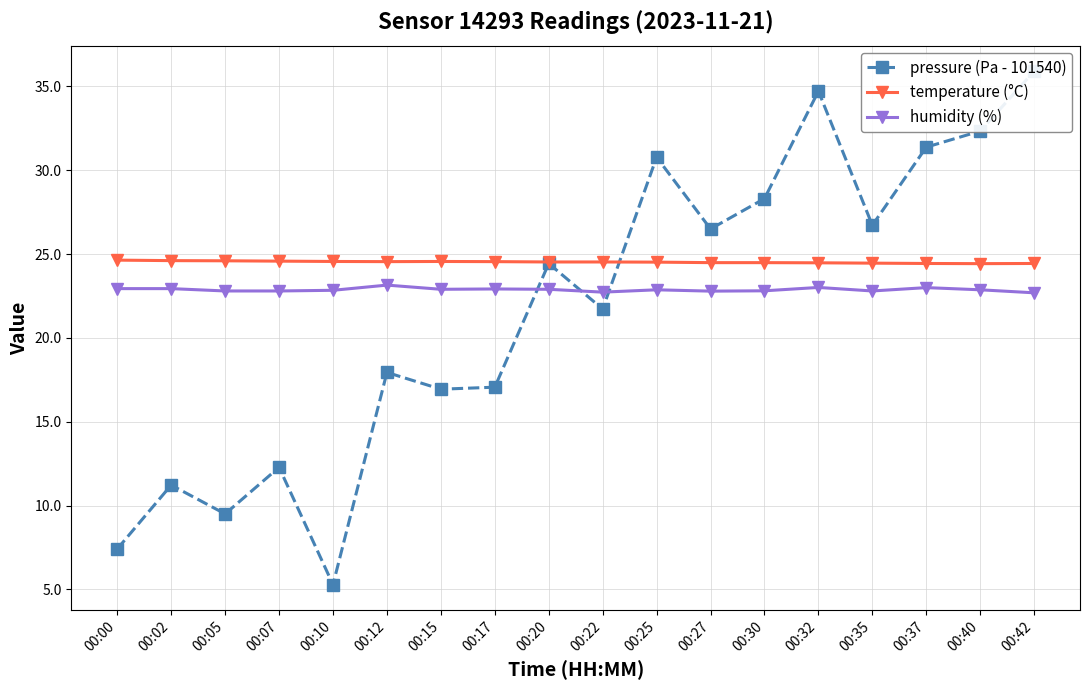

How many interior local peaks does the humidity (%) series have?

5